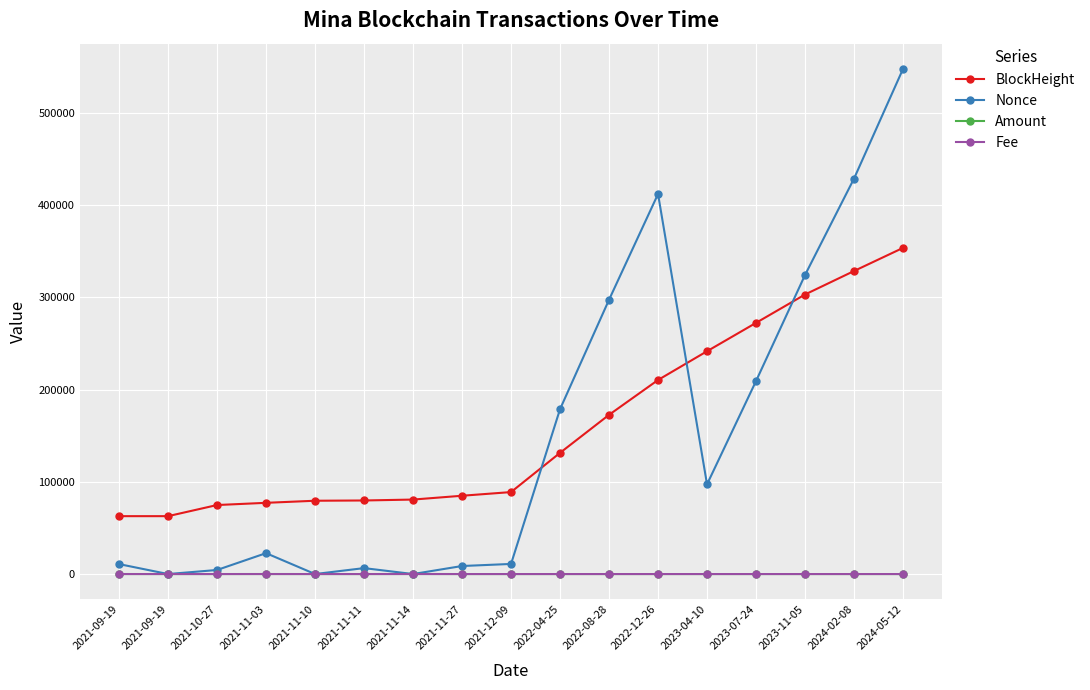

What is the total value across all series at 2021-11-11?

86155.1